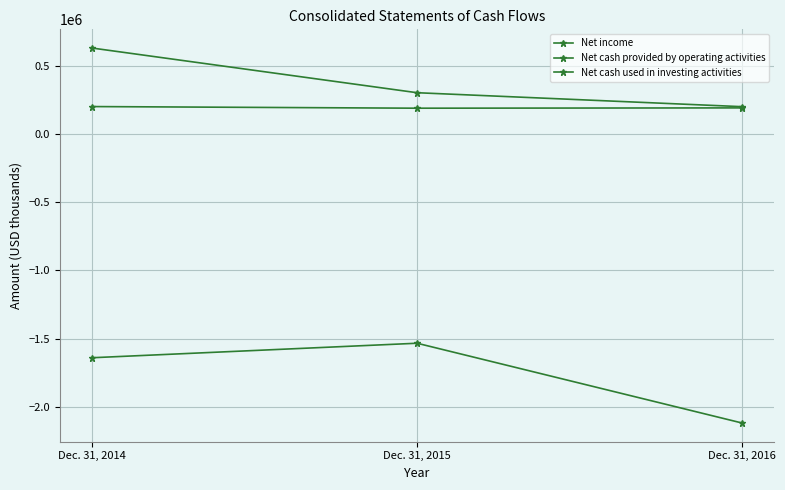

What is the difference between the maximum and minimum values in the Net cash used in investing activities series?

584249